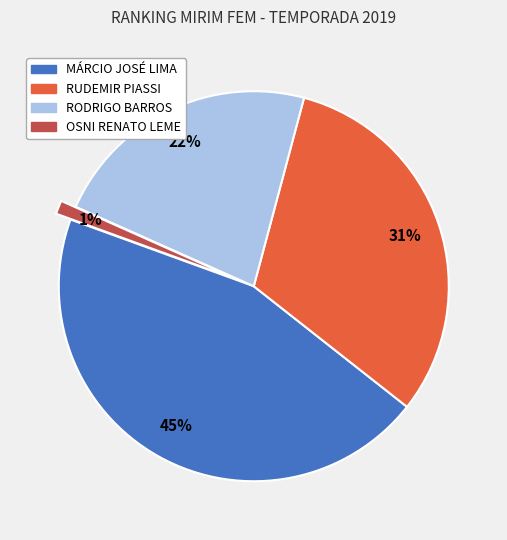

Is there any slice that represents more than half of the pie?

No